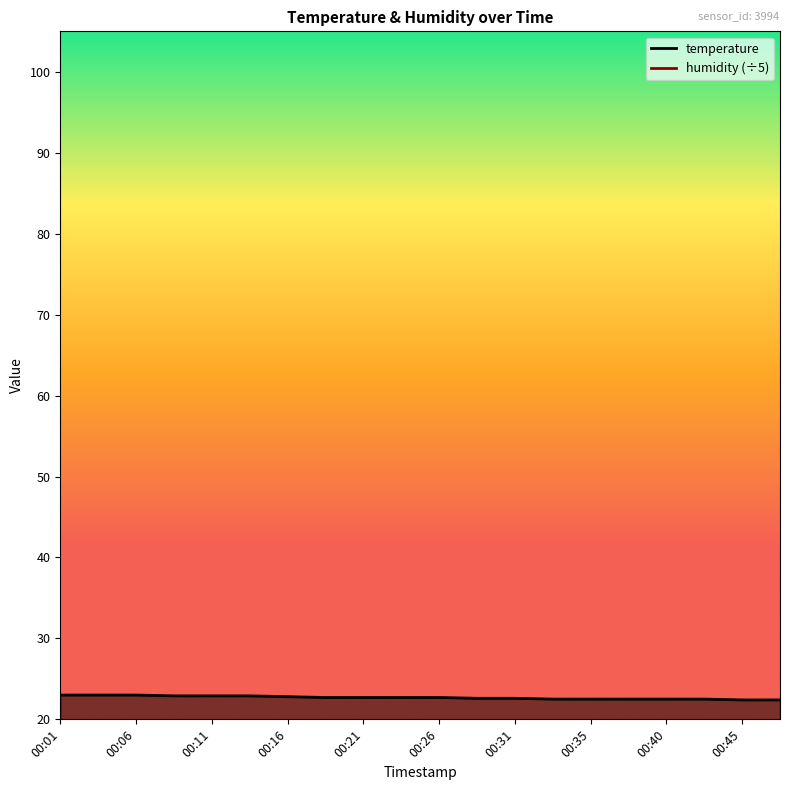

The value at 00:45 is 22.4. True or false?

True